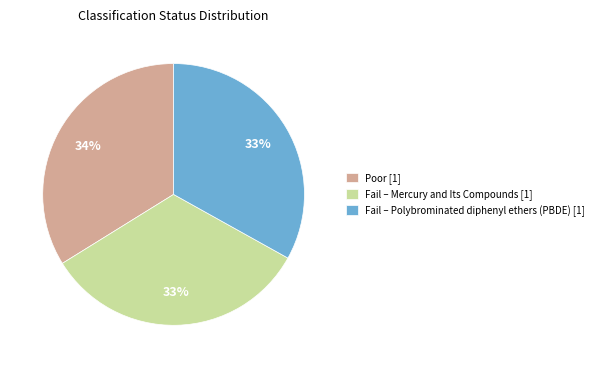

How many slices are in this pie chart?

3